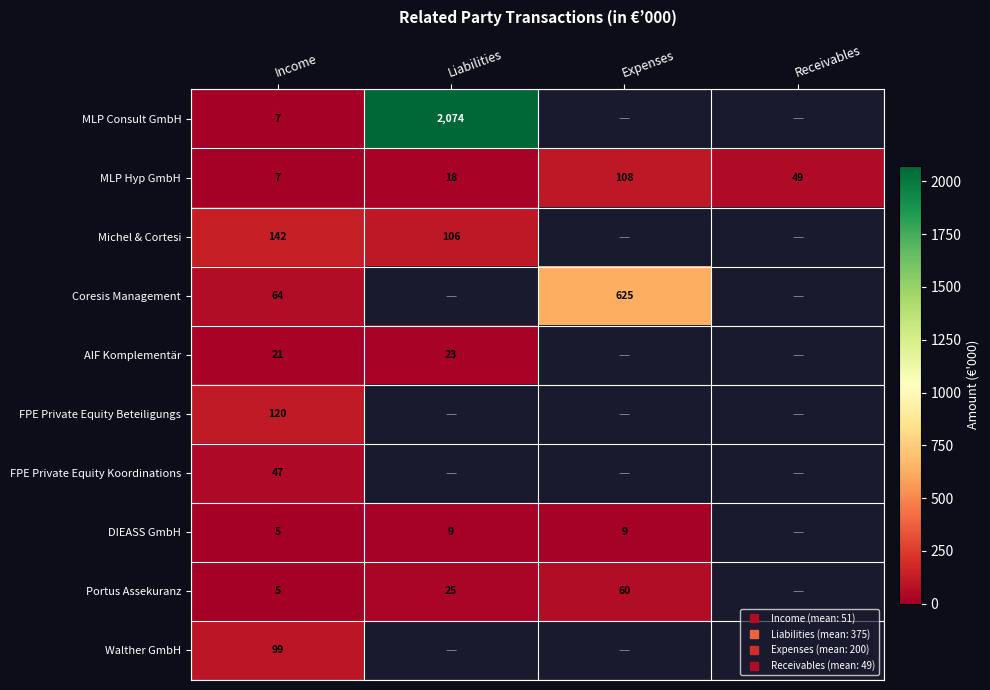

Which series has the largest range (max minus min)?

MLP Consult GmbH